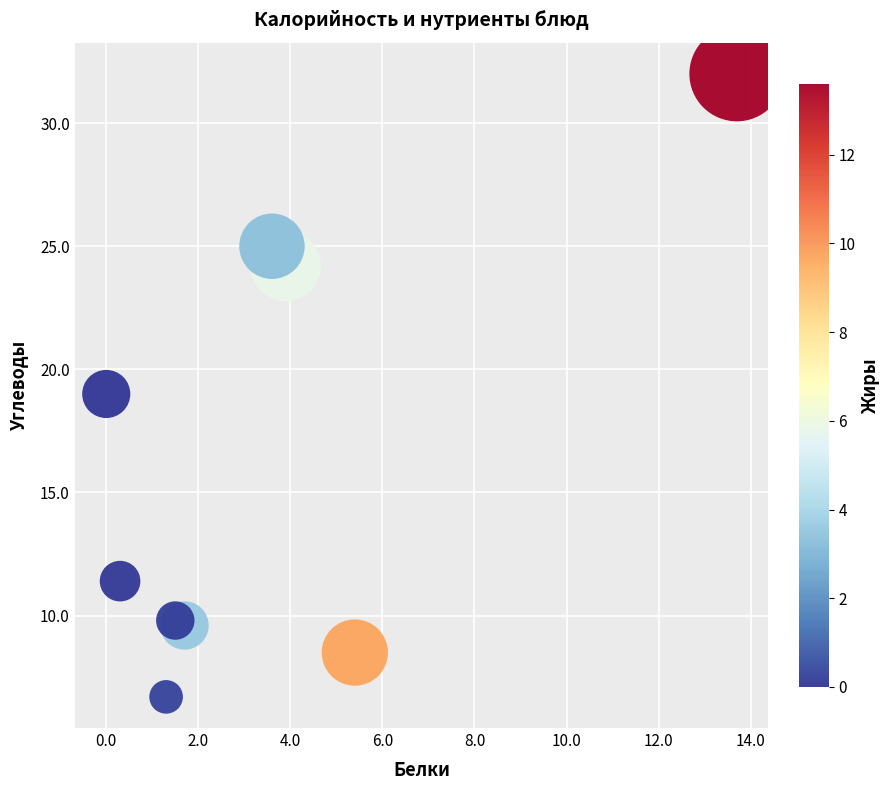

What is the range of X values (max minus min)?

13.7